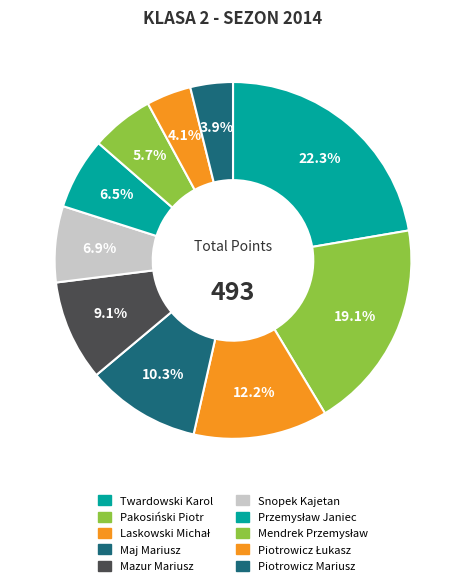

Which category has the biggest portion of the pie?

Twardowski Karol